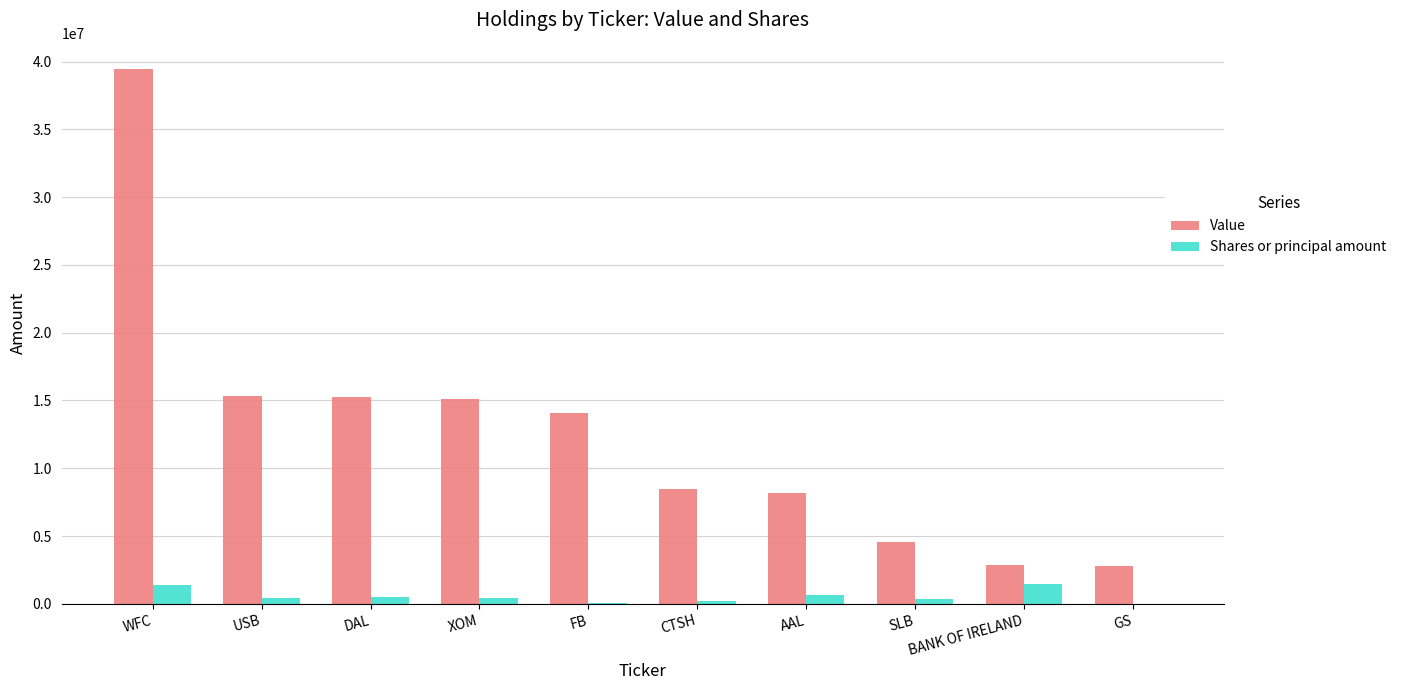

Between CTSH and BANK OF IRELAND, which series saw the biggest shift?

Value